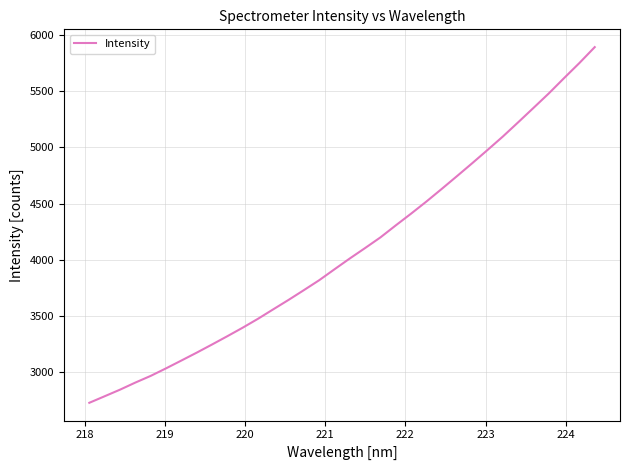

What is the greatest value displayed?

5890.9